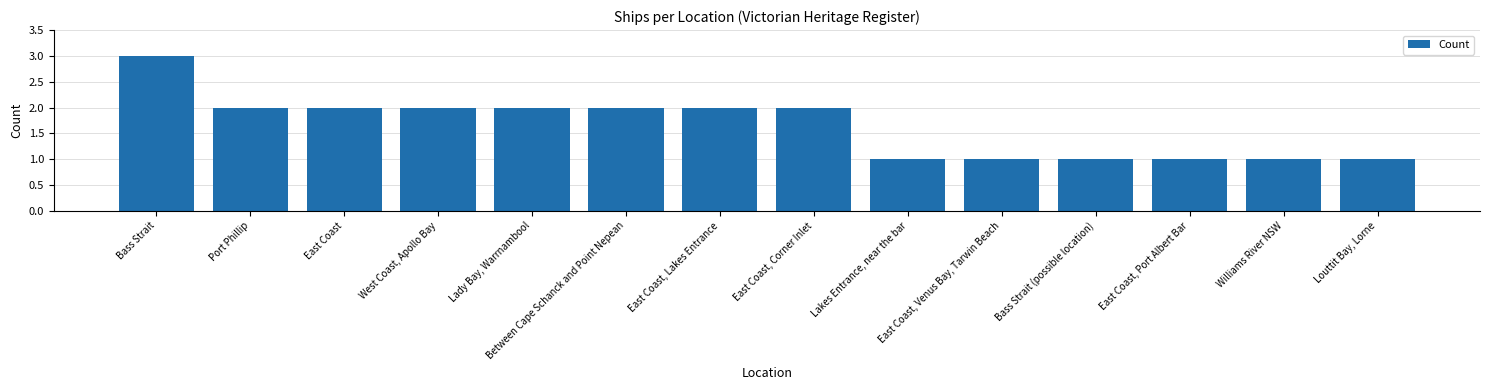

What is the difference between the maximum and minimum values?

2